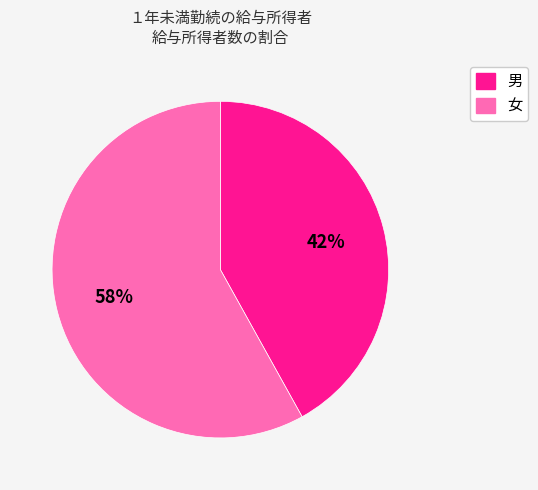

Does 男 account for over 50% of the chart?

No